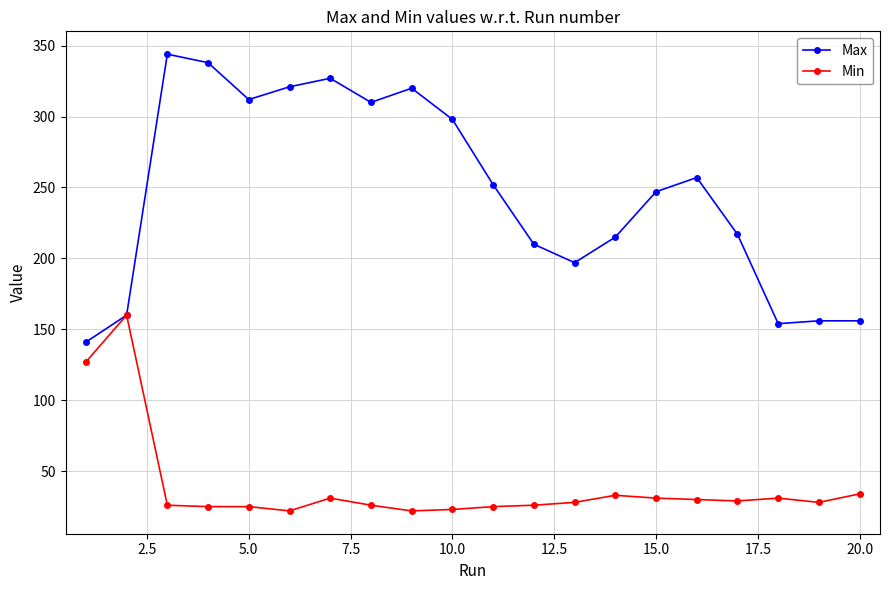

True or false: Min has more than 2 points higher than both neighbors.

True